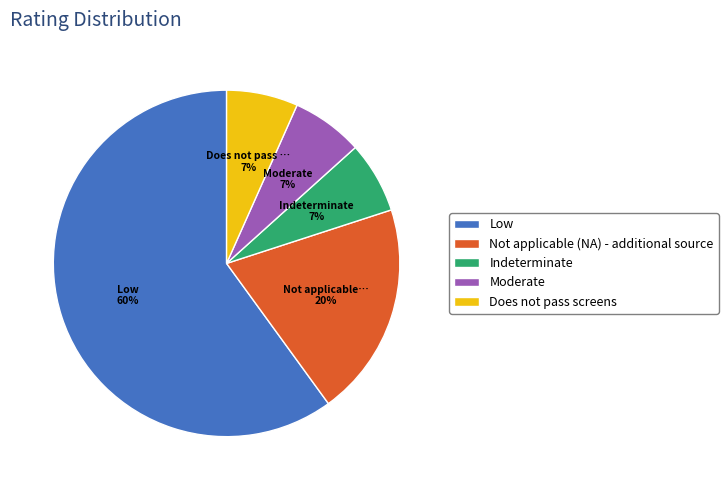

Does Low represent more than half of the total?

Yes